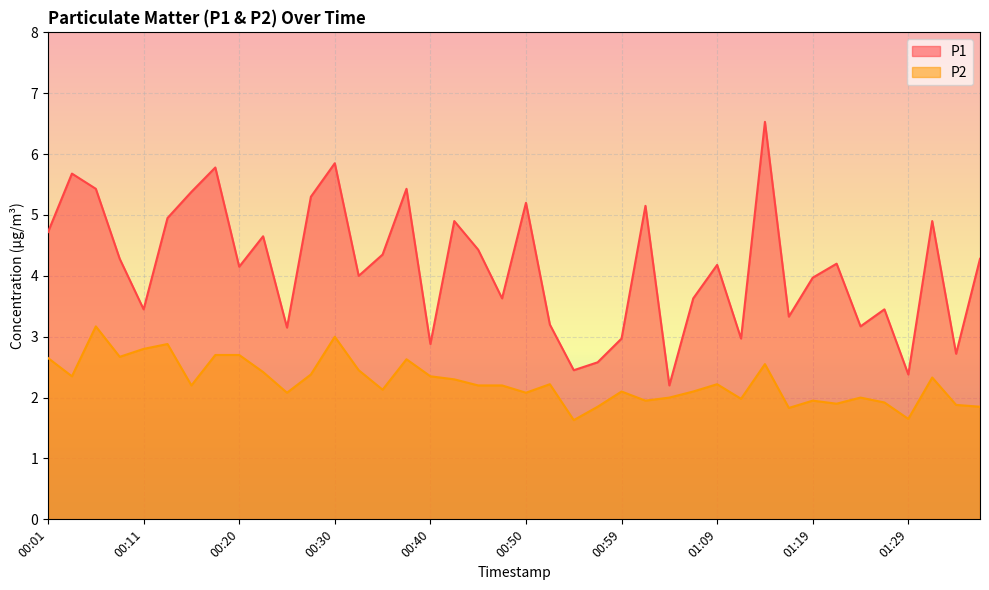

List the series in order of their peak value, highest first.

P1, P2